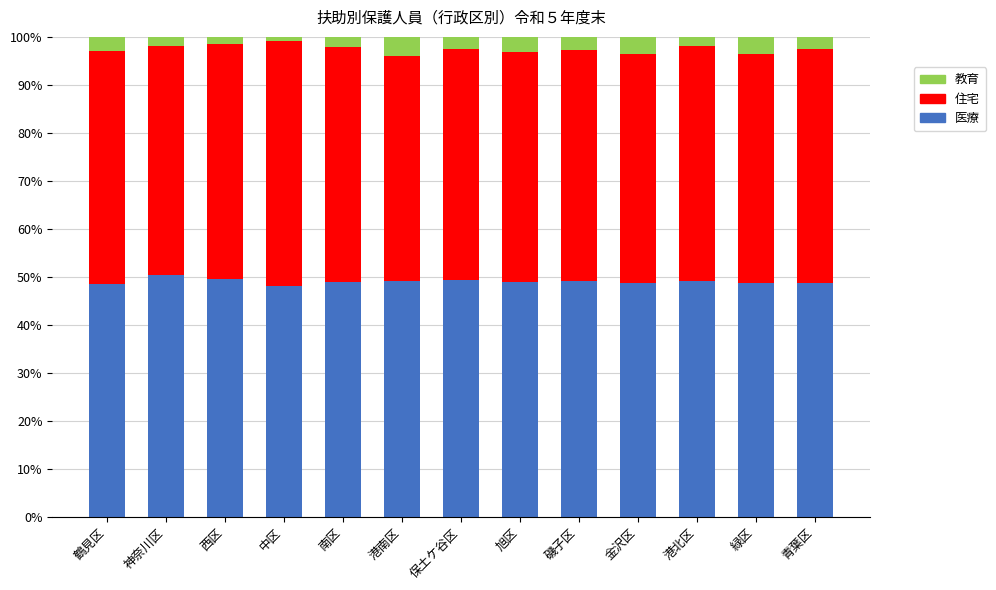

What is the total value across all series at 保土ケ谷区?

100.0